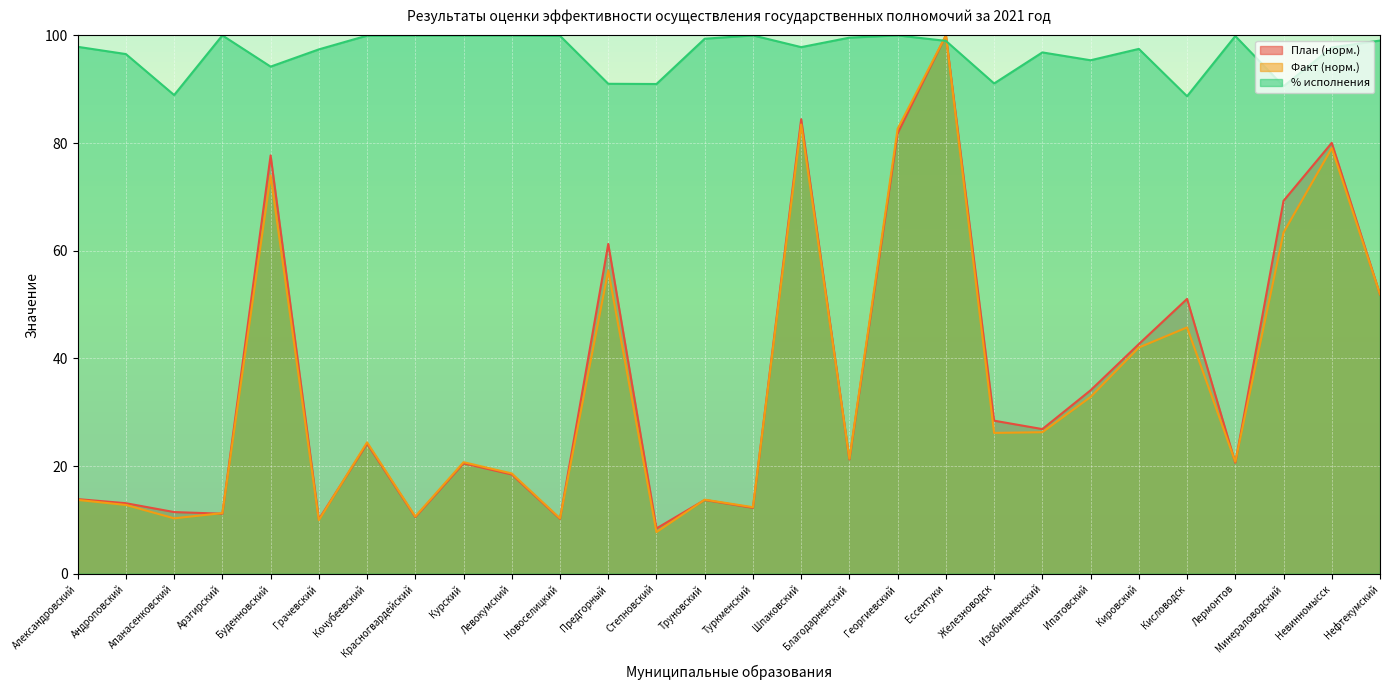

The Fact series shows 82.7 at Георгиевский. True or false?

True